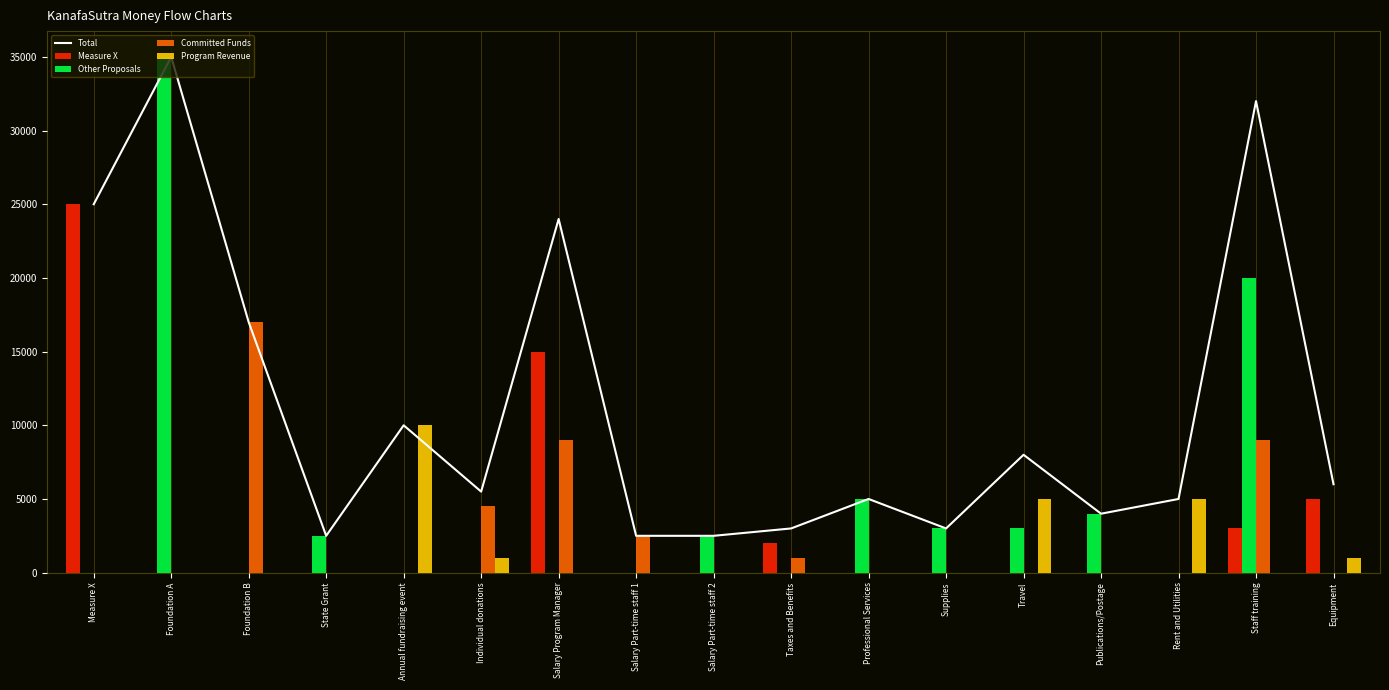

Rank the series by their maximum value, from lowest to highest.

Program Revenue, Committed Funds, Measure X, Total, Other Proposals